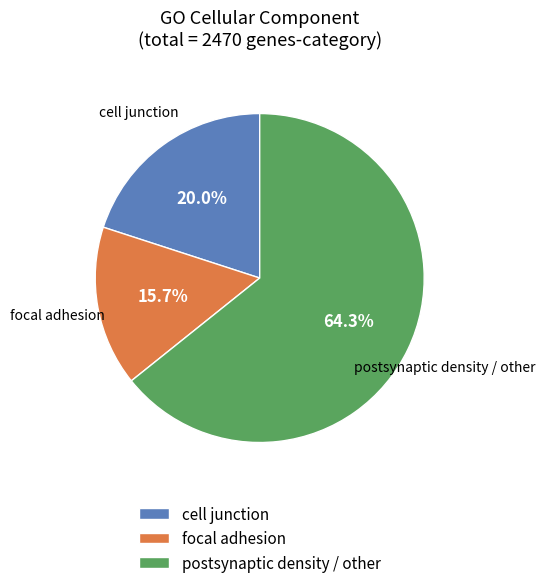

How many segments does this pie chart have?

3